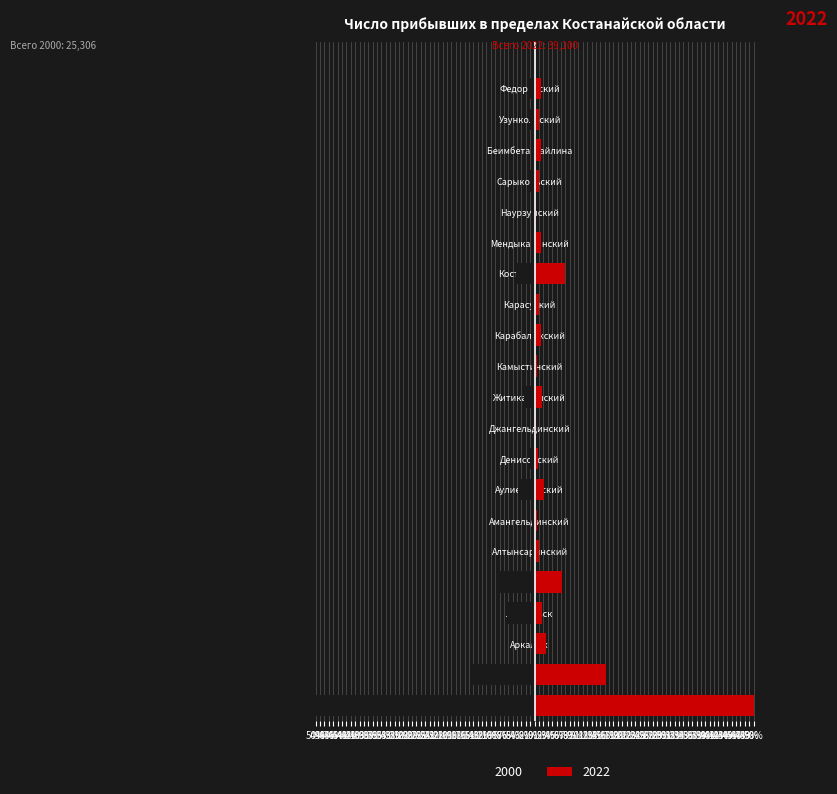

At how many categories does at least one series exceed -34?

21